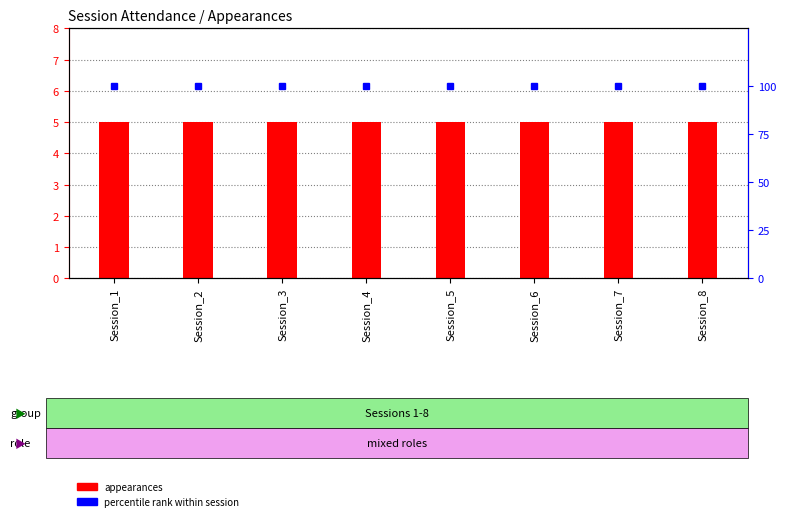

What are all the series names shown in the legend?

appearances, percentile rank within session